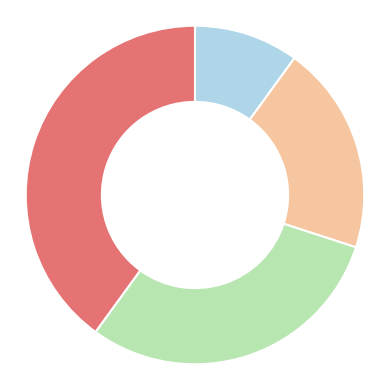

Is there a majority slice in this chart?

No